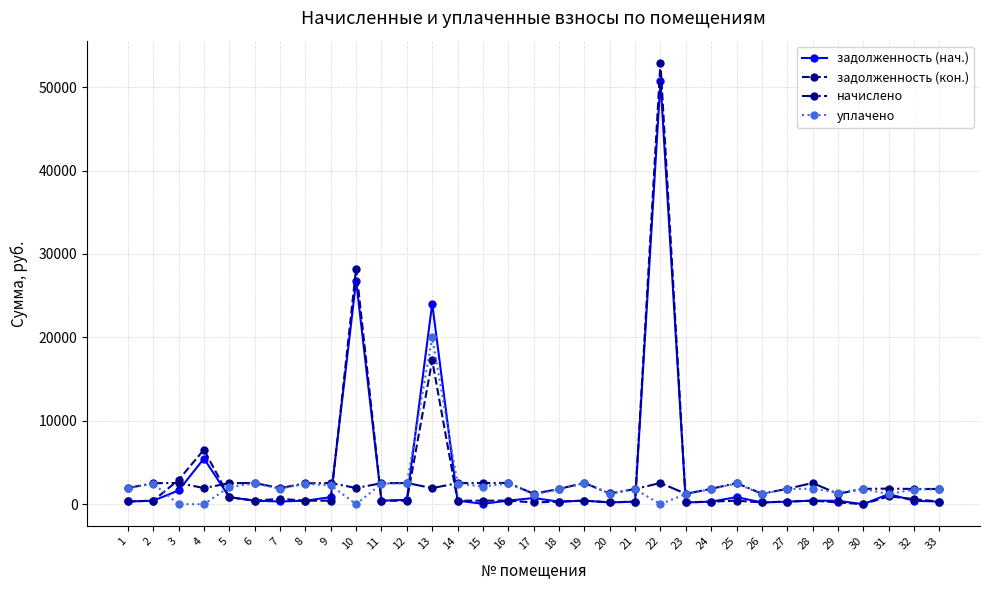

Count the number of categories in the chart.

33